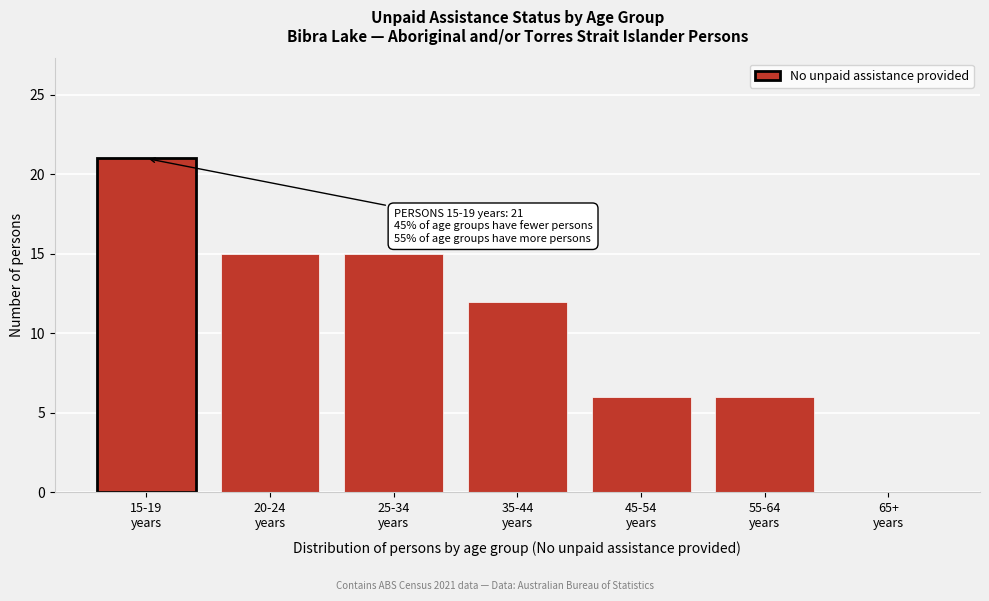

What is the greatest value displayed?

21